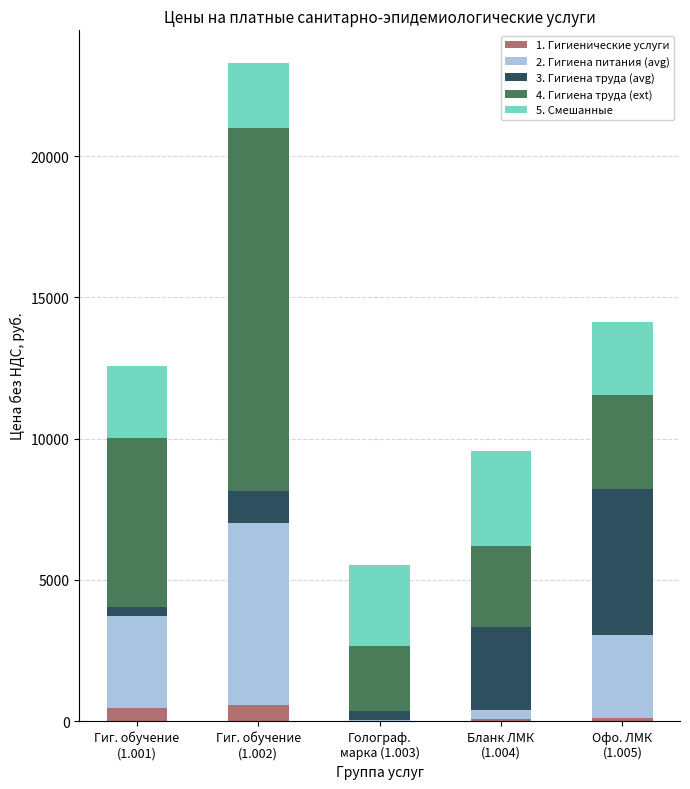

What are all the series names shown in the legend?

1. Гигиенические услуги, 2. Гигиена питания (avg), 3. Гигиена труда (avg), 4. Гигиена труда (ext), 5. Смешанные